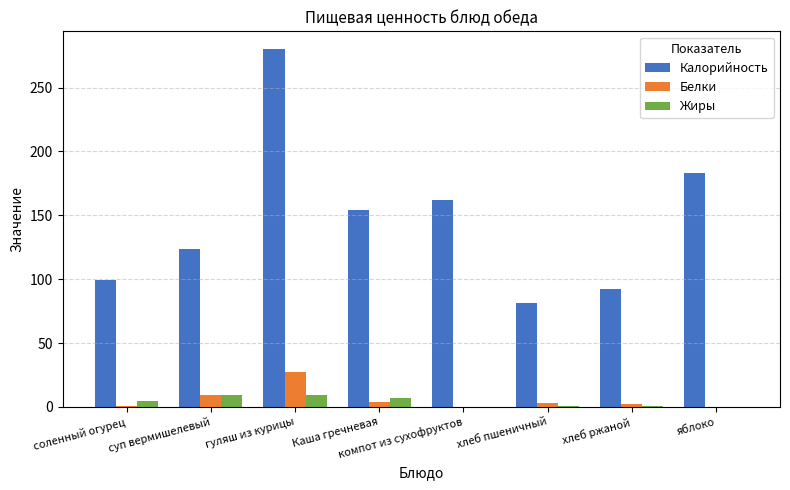

What is the maximum value for Калорийность?

280.0